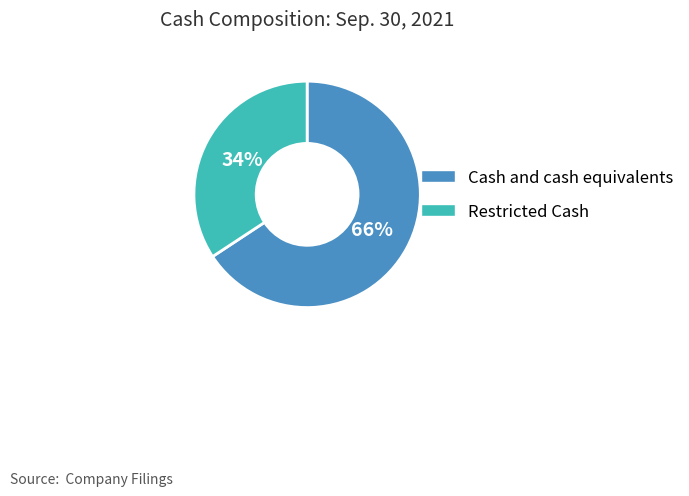

To the nearest percent, what portion does Cash and cash equivalents represent?

66%